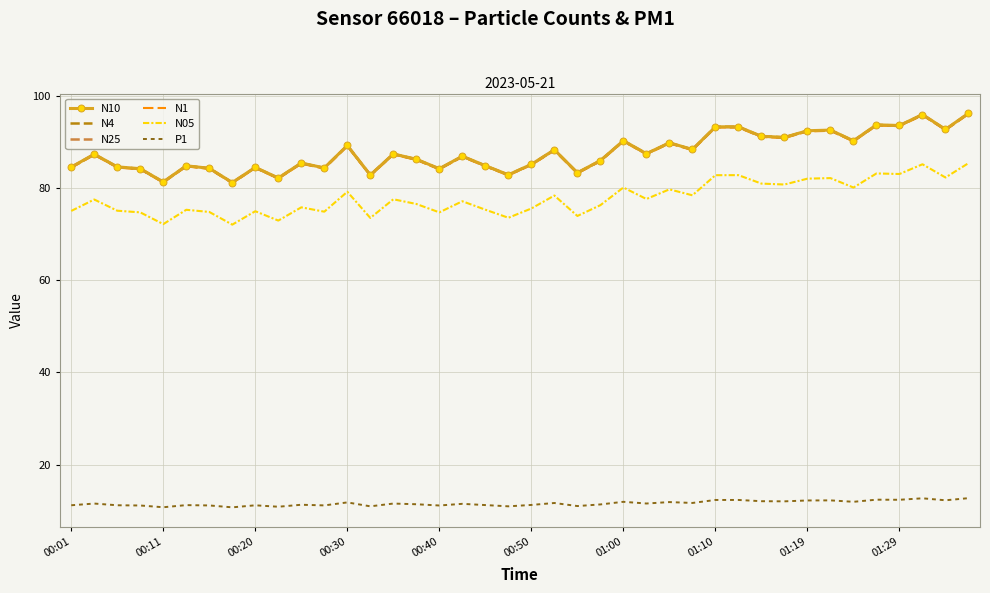

True or false: N1 and P1 intersect in this chart.

False